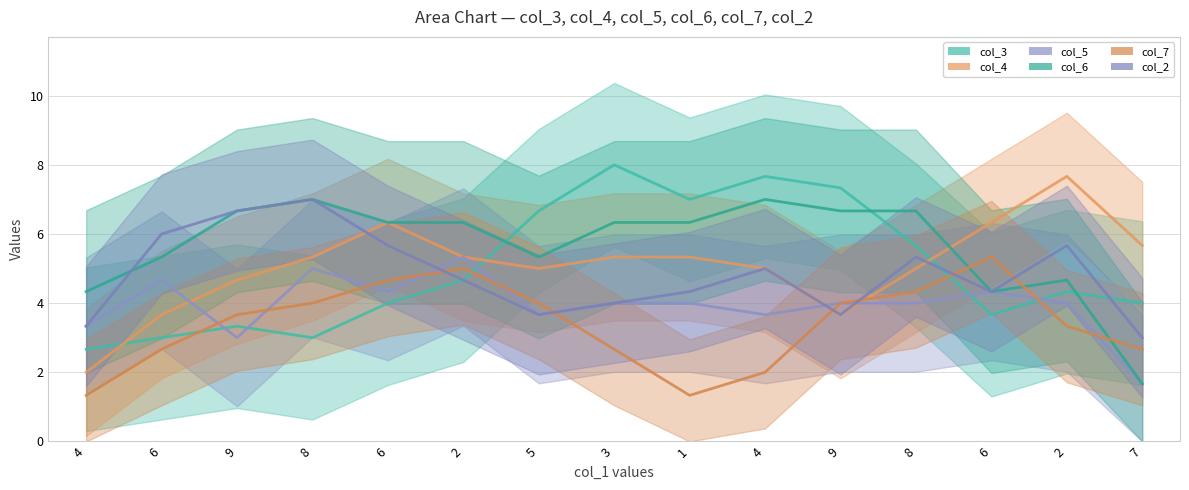

How many times do col_7 and col_3 cross each other?

4